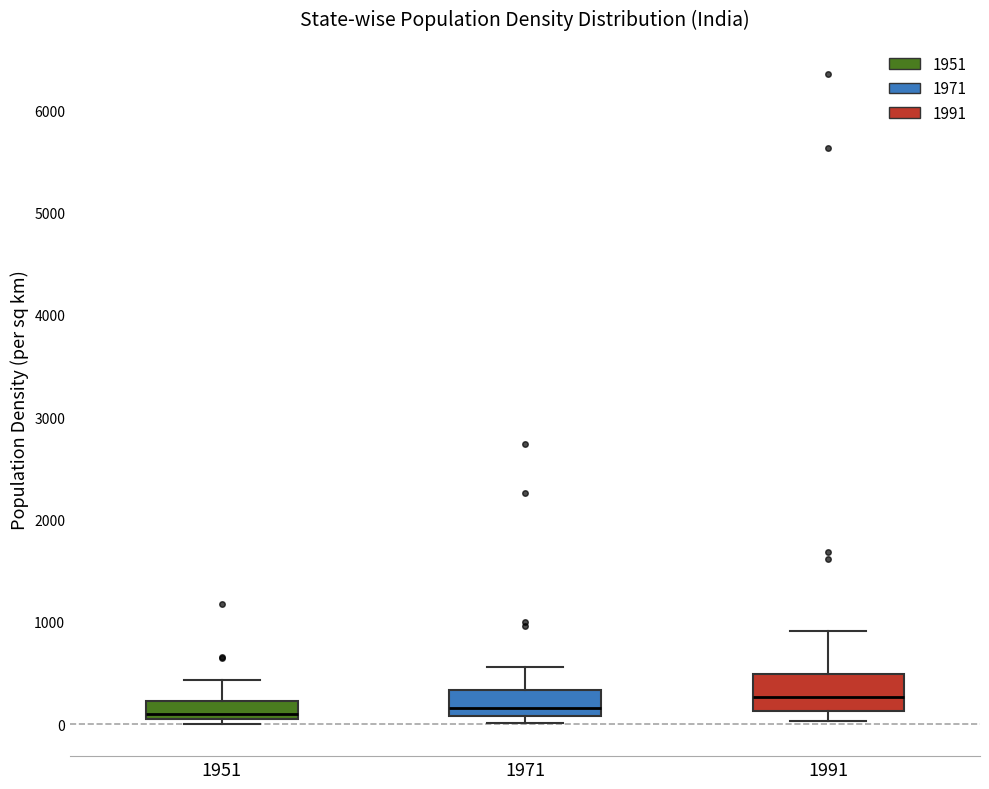

Comparing the boxes themselves (not the whiskers), which one is the tallest?

1991